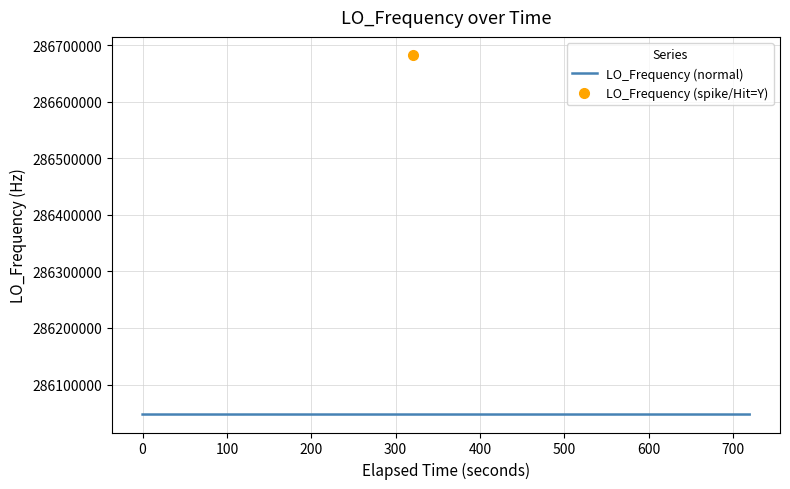

What is the change in value from 8 to 26?

+0.2